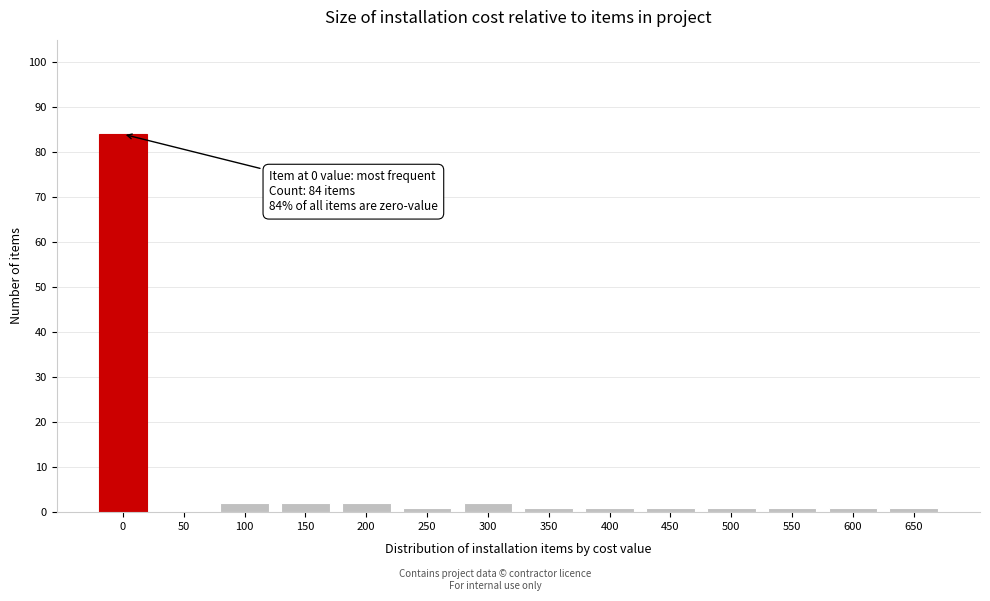

Reading left to right, what are all the values shown in this chart?

0=84	50=0	100=2	150=2	200=2	250=1	300=2	350=1	400=1	450=1	500=1	550=1	600=1	650=1